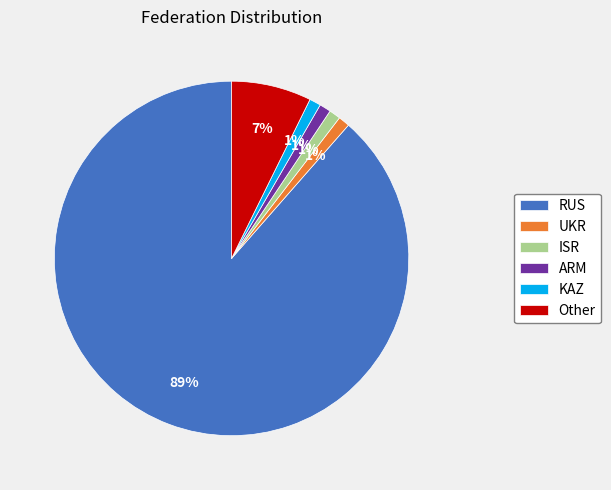

To the nearest percent, what portion does ISR represent?

1%